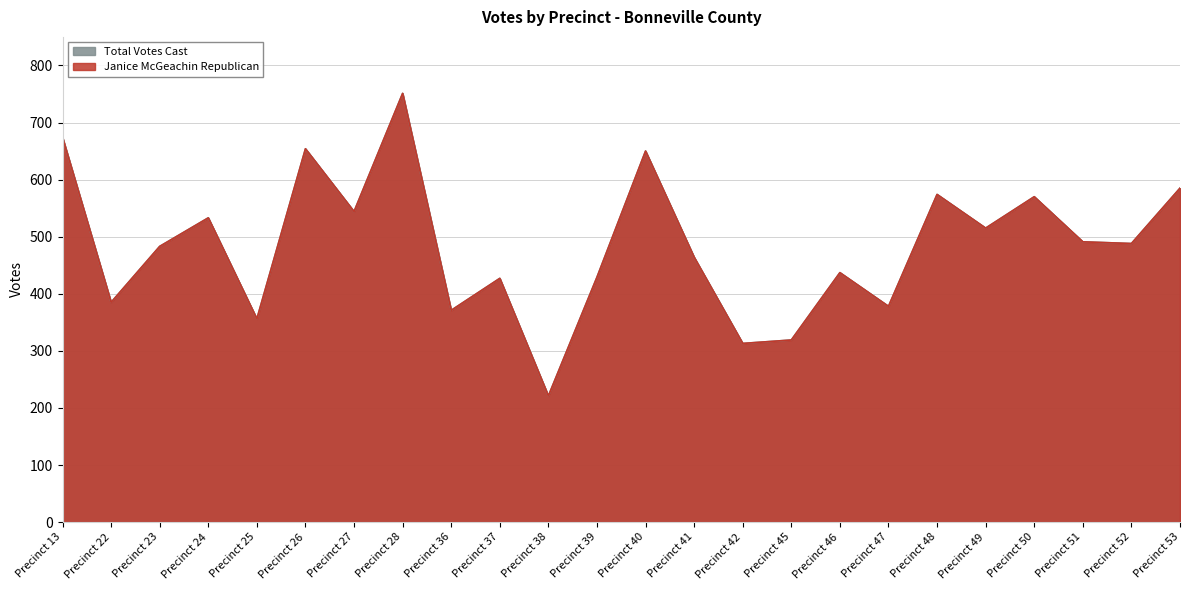

True or false: Total Votes Cast has a value of 720 at Precinct 37.

False